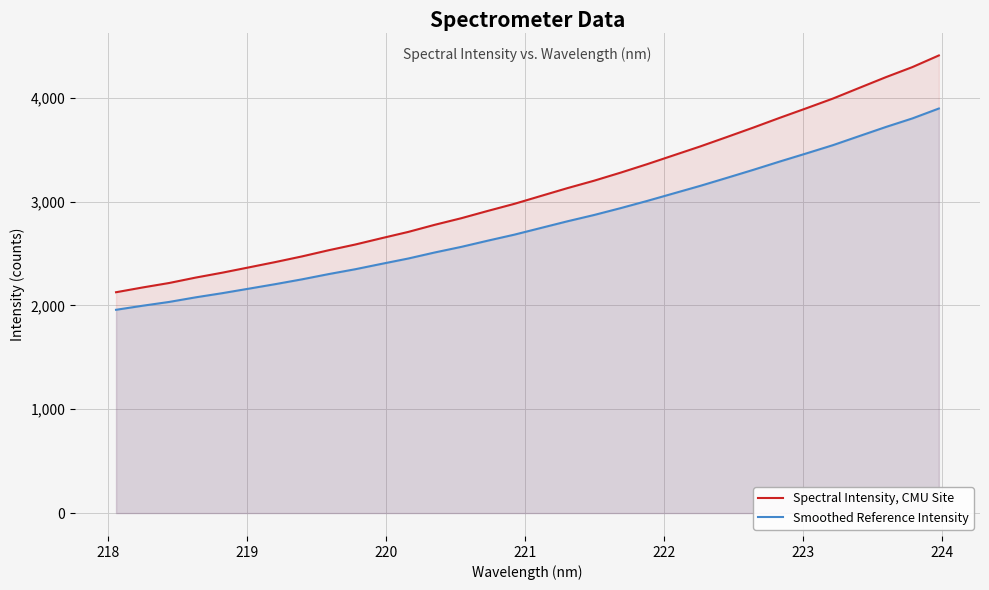

Does the chart display data point markers on the line(s)?

No